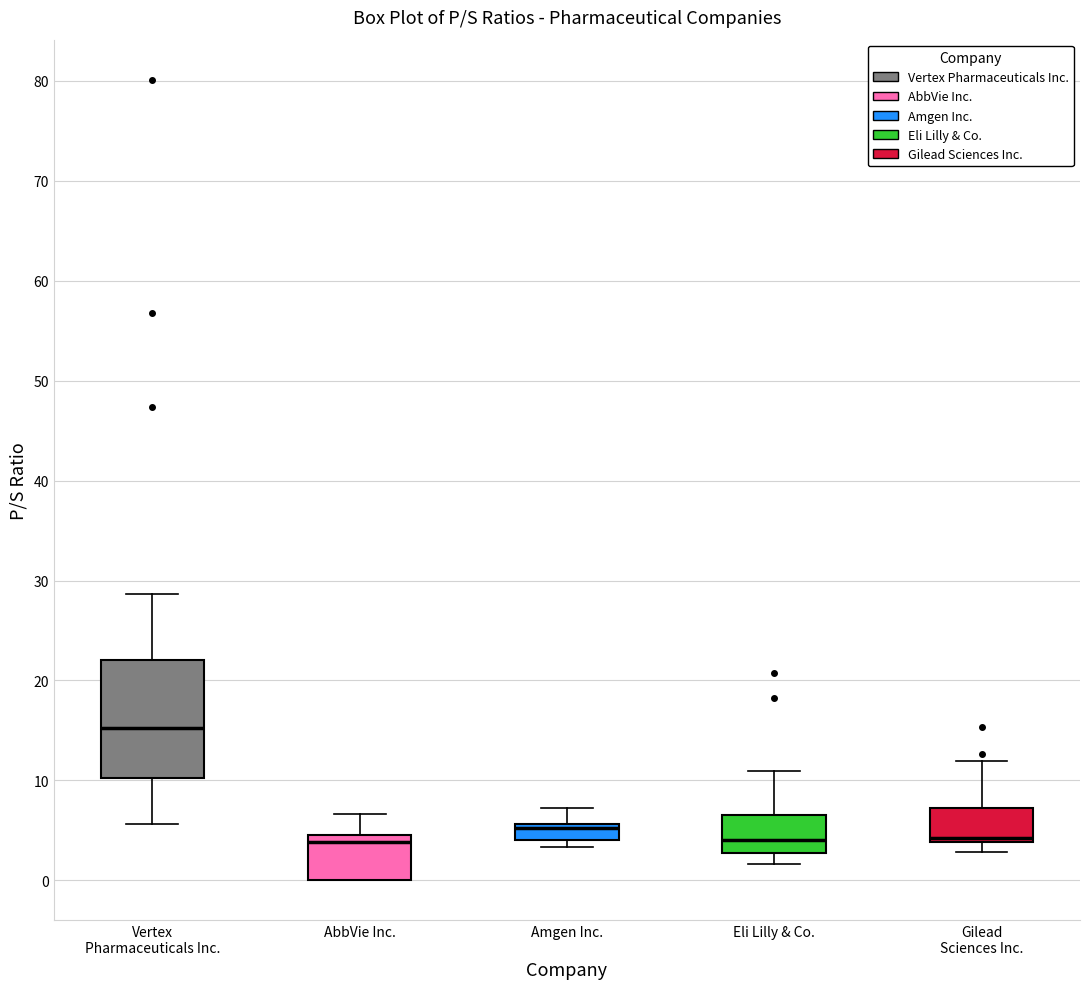

Reading left to right, transcribe this box plot: for each box, give where its median line is, the range the box spans, and where its two whiskers end, as read against the y-axis. The values are not printed on the chart, so give them approximately, as read against the axis.

Vertex Pharmaceuticals Inc.: median 15, box 10 to 22, whiskers 6 to 29
AbbVie Inc.: median 4, box 0 to 5, whiskers 0 to 7
Amgen Inc.: median 5, box 4 to 6, whiskers 3 to 7
Eli Lilly & Co.: median 4, box 3 to 7, whiskers 2 to 11
Gilead Sciences Inc.: median 4 (just above the box's lower edge), box 4 to 7, whiskers 3 to 12